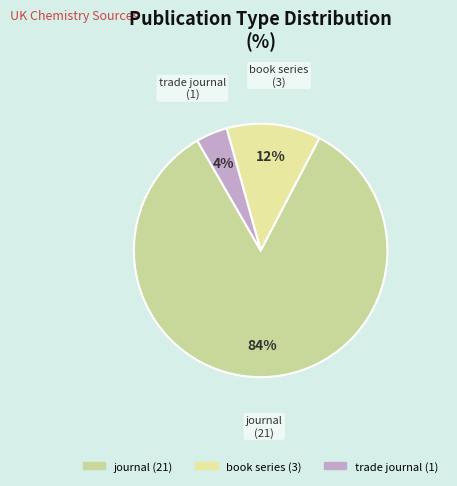

The book series slice represents 12% of the pie. True or false?

True